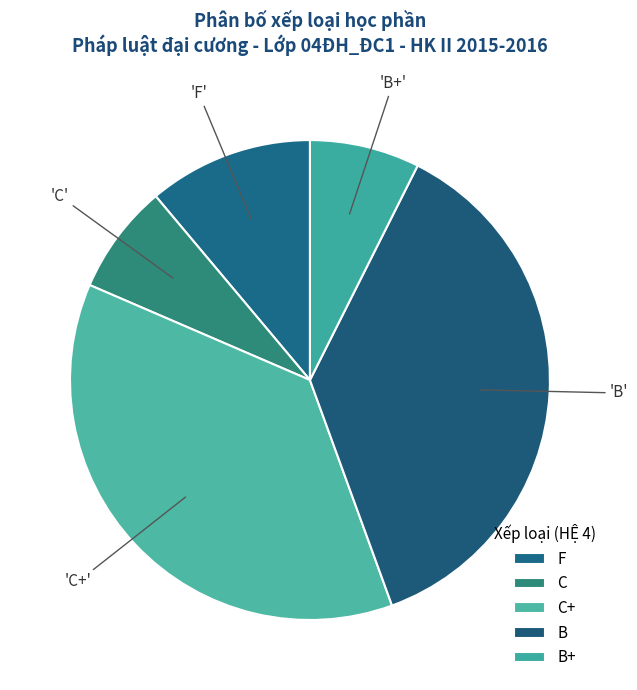

What is the change in value from C+ to B+?

-8